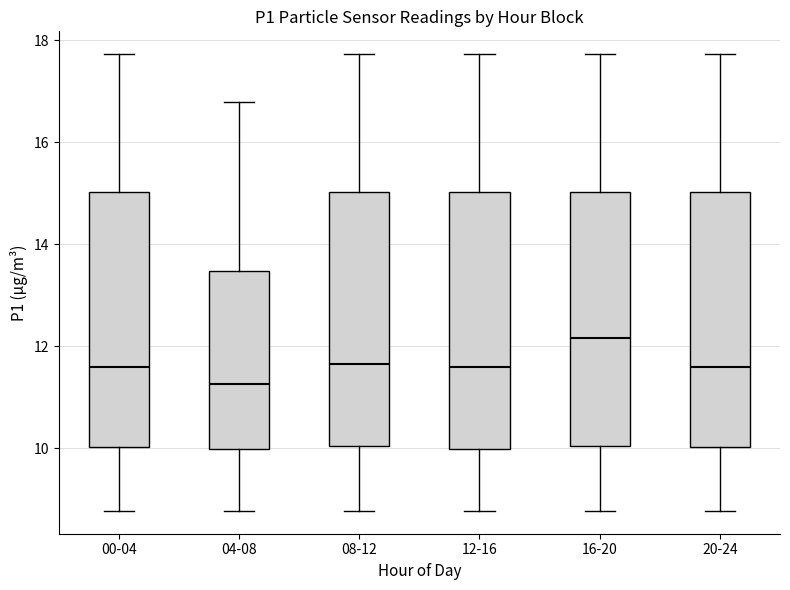

Where does the median line of the box for 08-12 sit on the y-axis? The values are not printed on the chart, so give them approximately, as read against the axis.

11.6